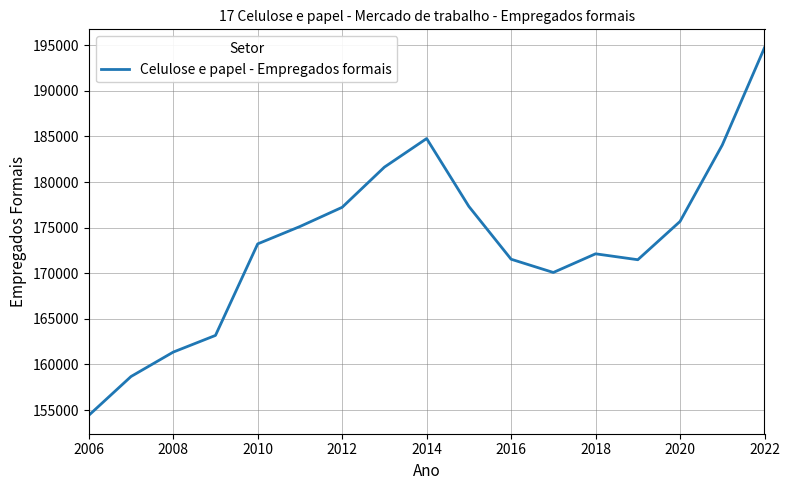

What is the greatest value displayed?

194726